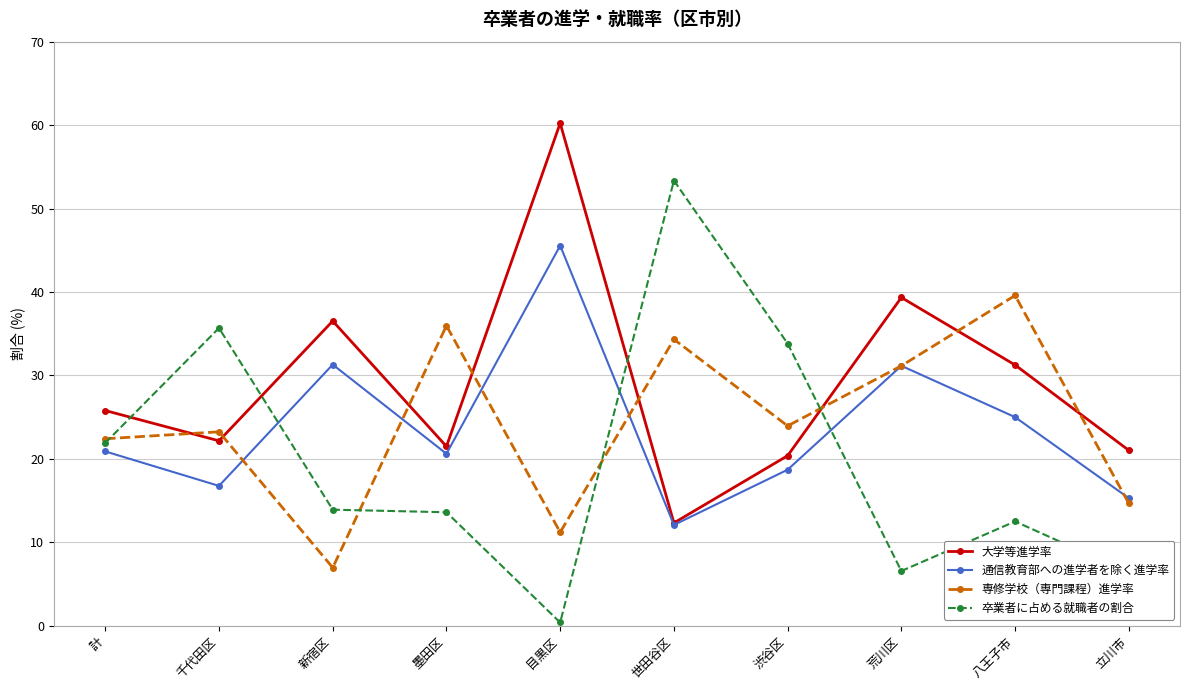

What is the approximate value of 大学等進学率 at 世田谷区?

12.3